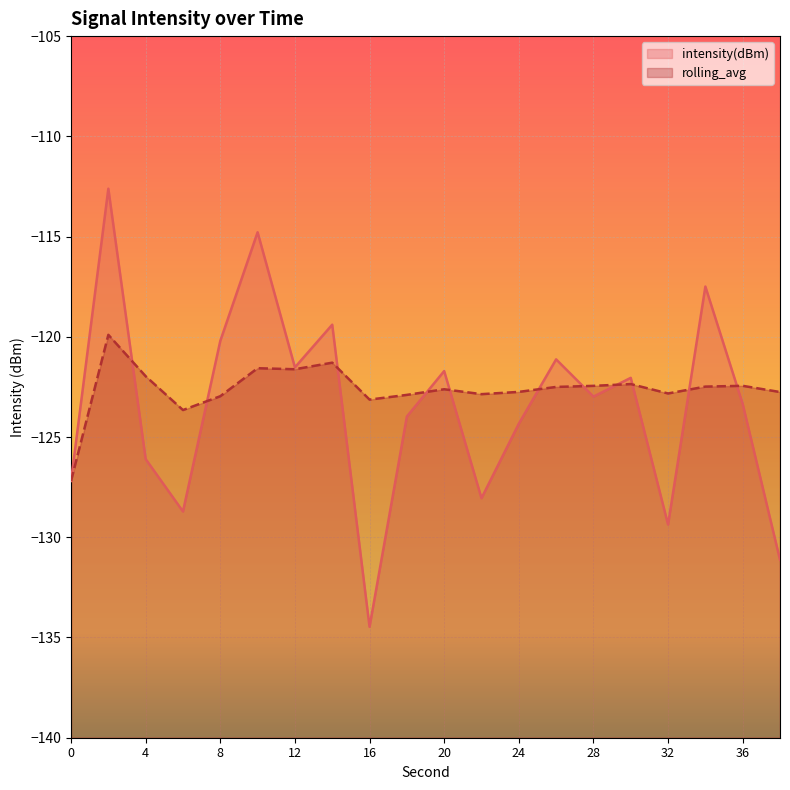

Reading right to left, what are all the values shown in this chart?

intensity(dBm): 38=-131.1	36=-123.4	34=-117.5	32=-129.4	30=-122.0	28=-123.0	26=-121.1	24=-124.3	22=-128.1	20=-121.7	18=-124.0	16=-134.5	14=-119.4	12=-121.5	10=-114.8	8=-120.2	6=-128.7	4=-126.1	2=-112.6	0=-127.2
rolling_avg: 38=-122.8	36=-122.4	34=-122.5	32=-122.8	30=-122.4	28=-122.4	26=-122.5	24=-122.7	22=-122.9	20=-122.6	18=-122.9	16=-123.1	14=-121.3	12=-121.6	10=-121.6	8=-123.0	6=-123.7	4=-122.0	2=-119.9	0=-127.2